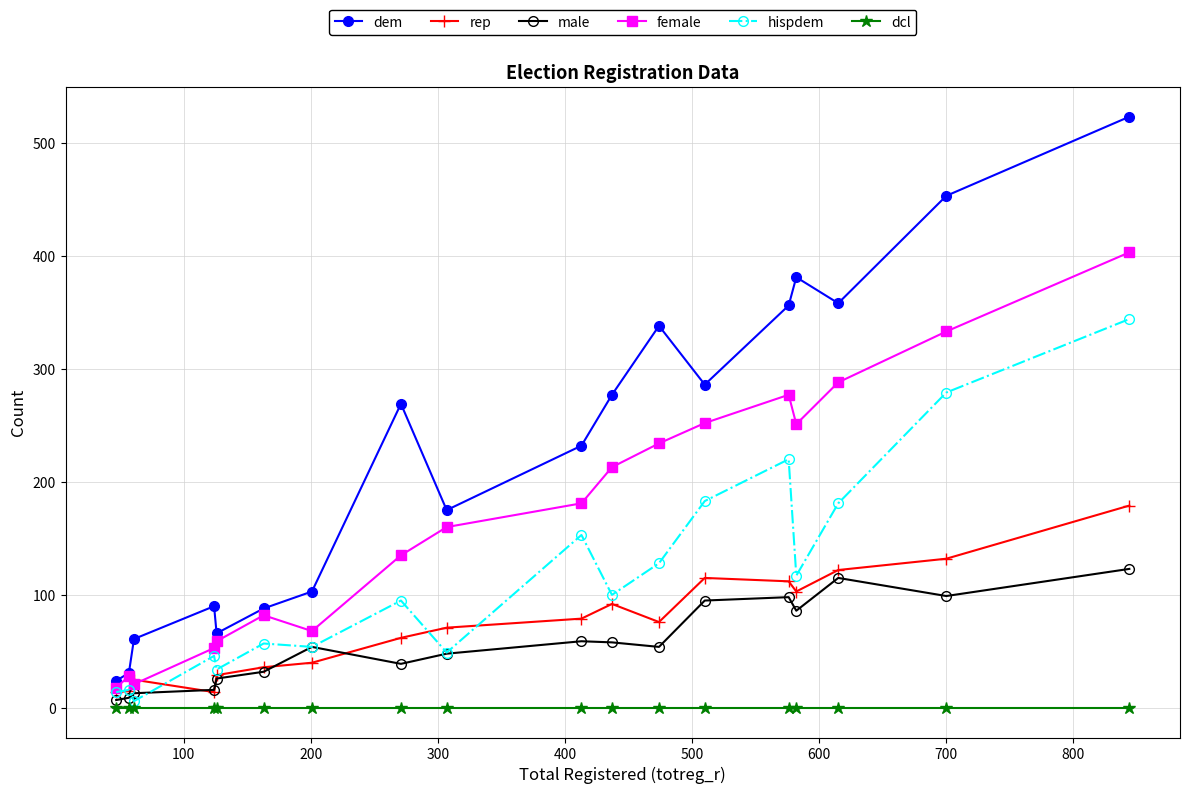

True or false: dem has more than 2 interior local peaks.

True